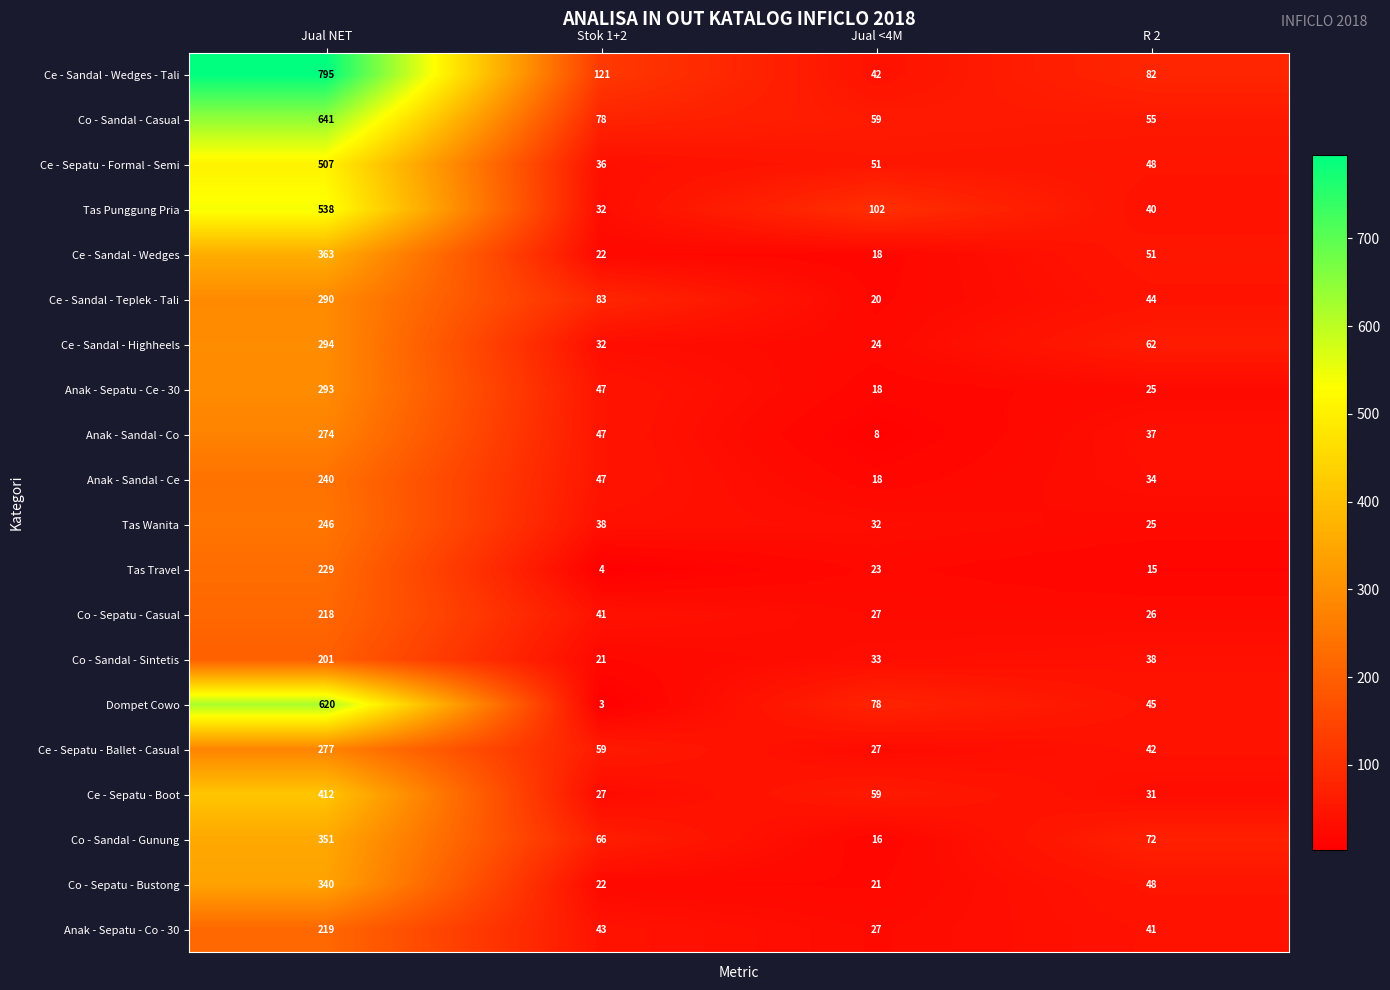

What is the approximate value of Ce - Sepatu - Formal - Semi at Stok 1+2?

36